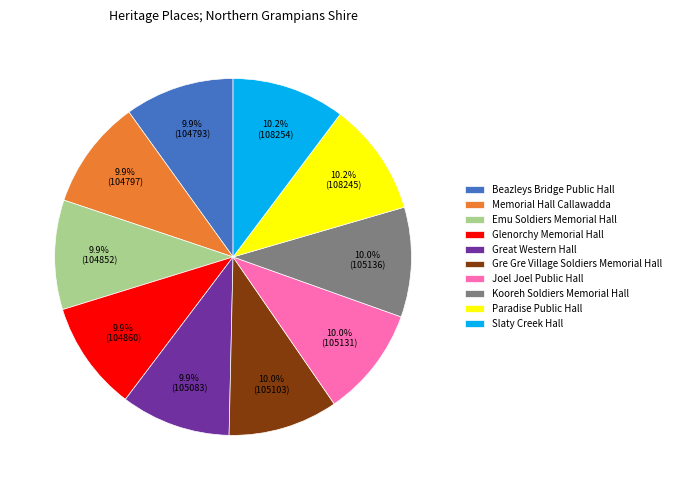

True or false: Joel Joel Public Hall accounts for 10% of the total.

True